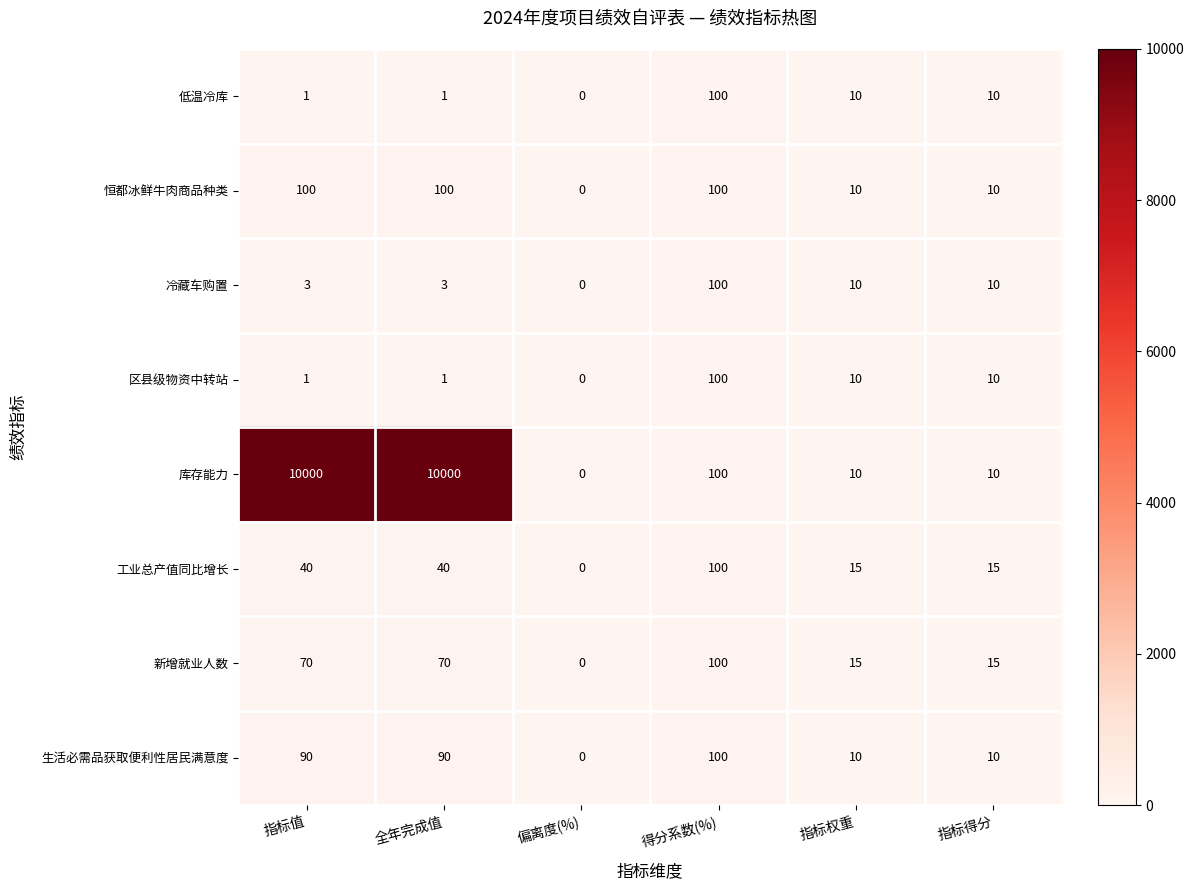

What value does the 区县级物资中转站 series have at 指标权重?

10